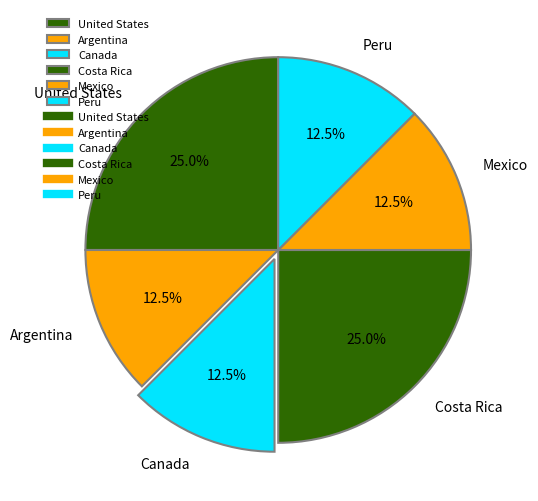

Is there any slice that represents more than half of the pie?

No